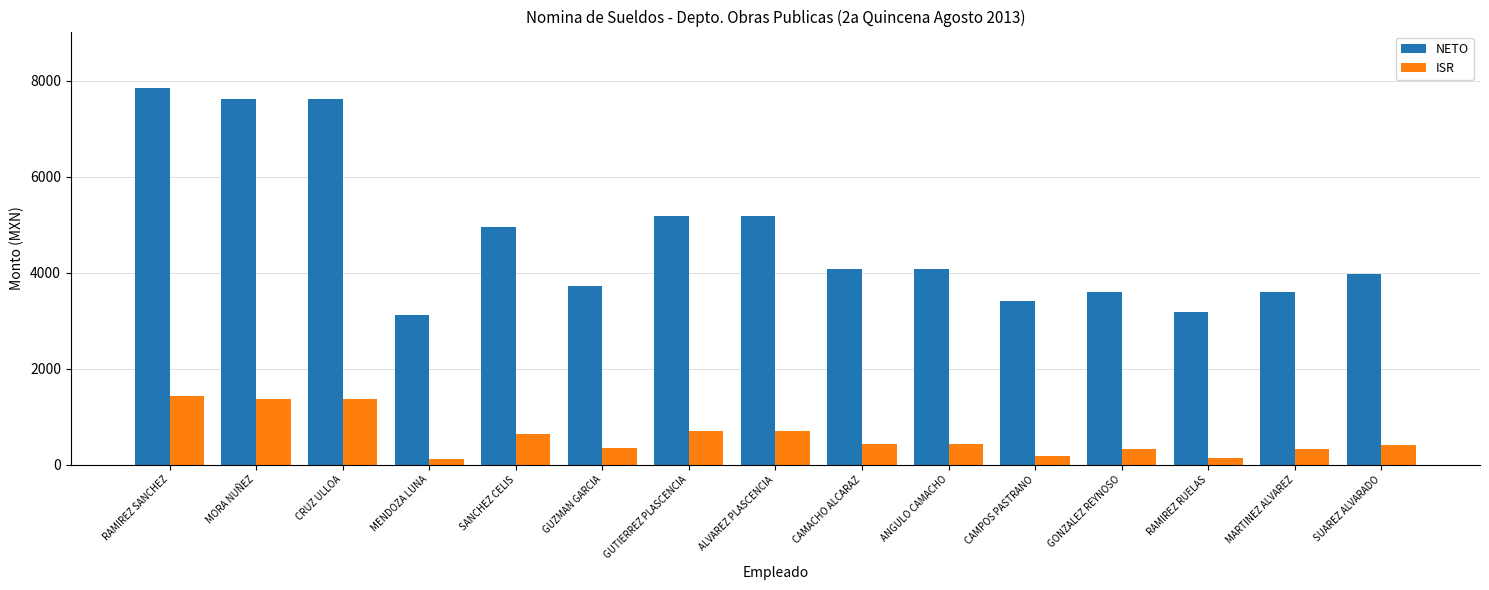

The ISR series shows 614 at MORA NUÑEZ. True or false?

False